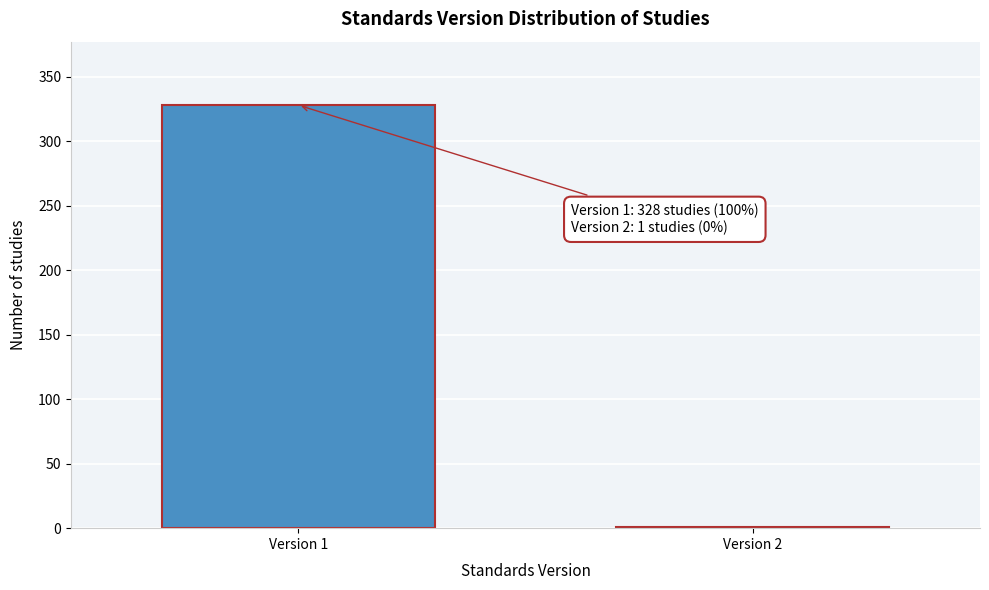

Reading left to right, extract all data points from this chart.

Version 1=328	Version 2=1